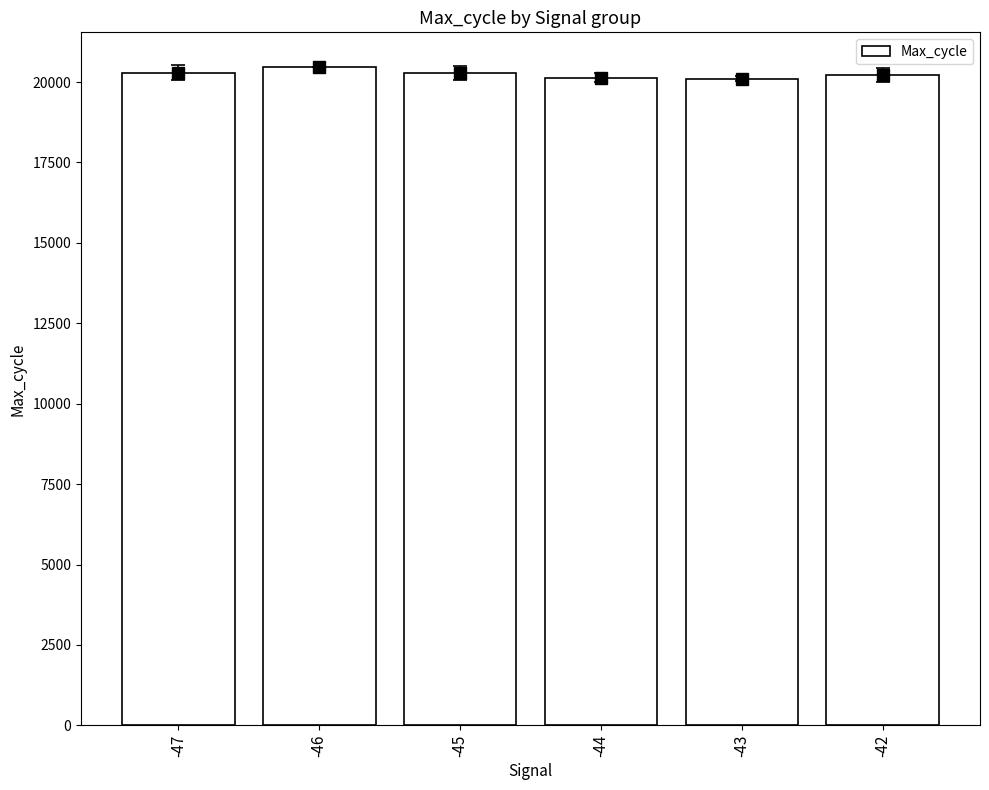

Reading left to right, transcribe all the data shown in this chart.

20285.0	20465.5	20273.1	20137.3	20096.6	20212.3